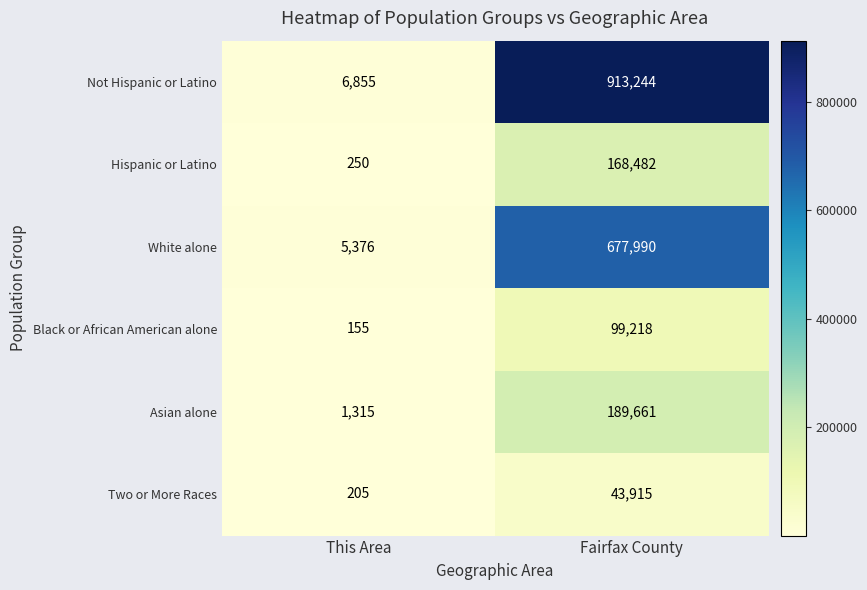

What is the difference between the maximum and minimum values in the Not Hispanic or Latino series?

906389